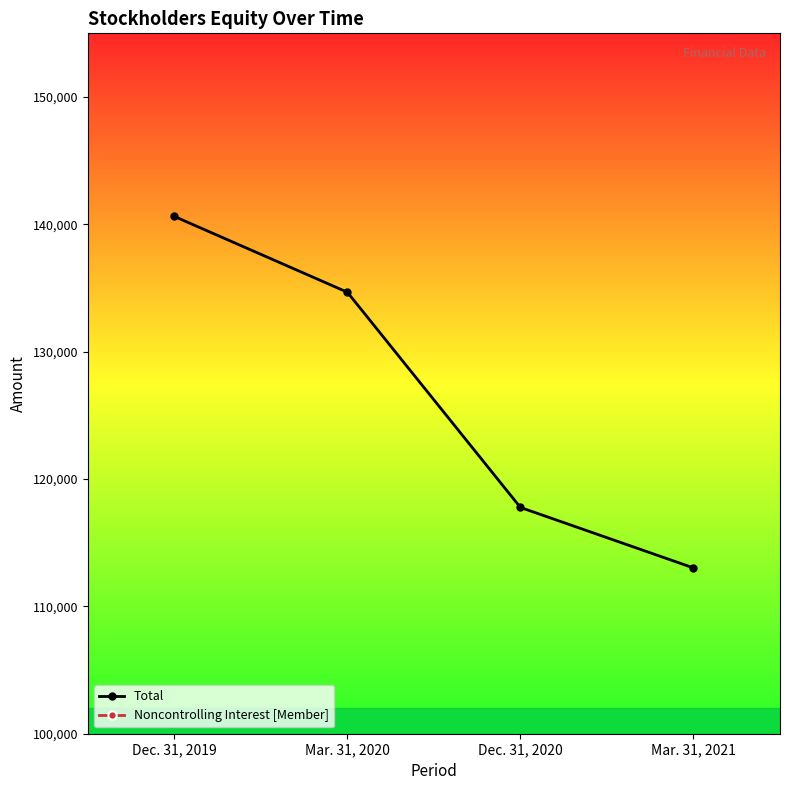

What is the label of the 4th point from the right?

Dec. 31, 2019